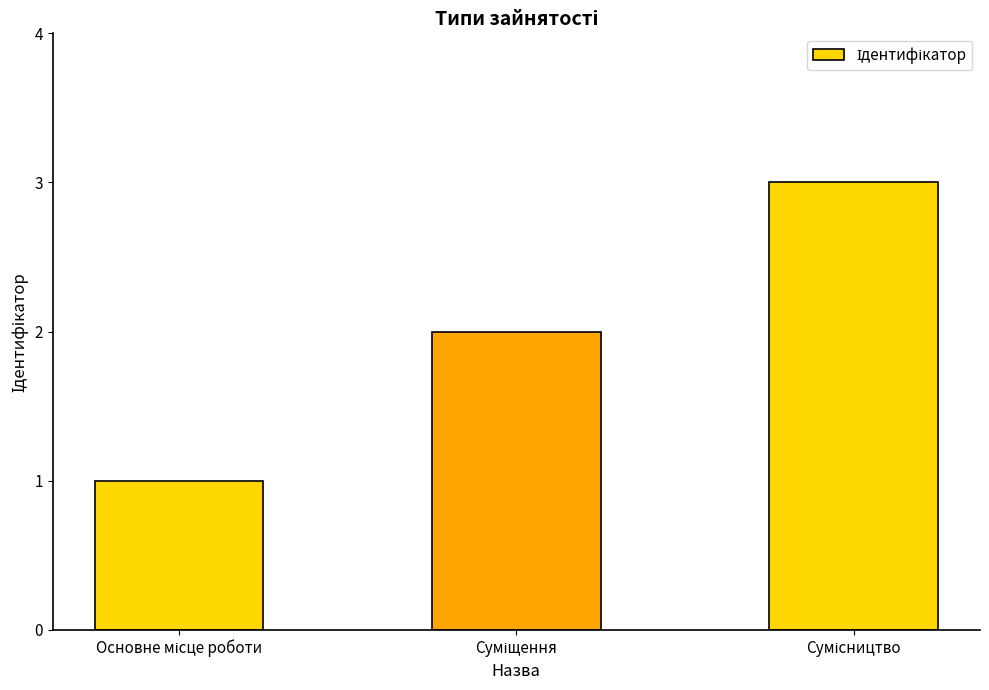

What is the greatest value displayed?

3